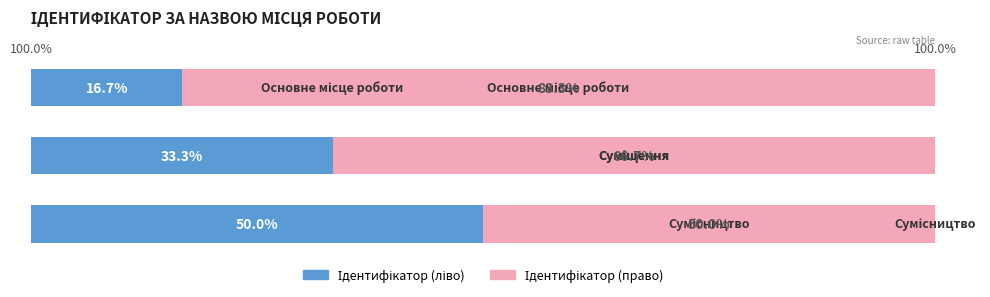

What is the average value of the Ідентифікатор (ліво) series?

33.3